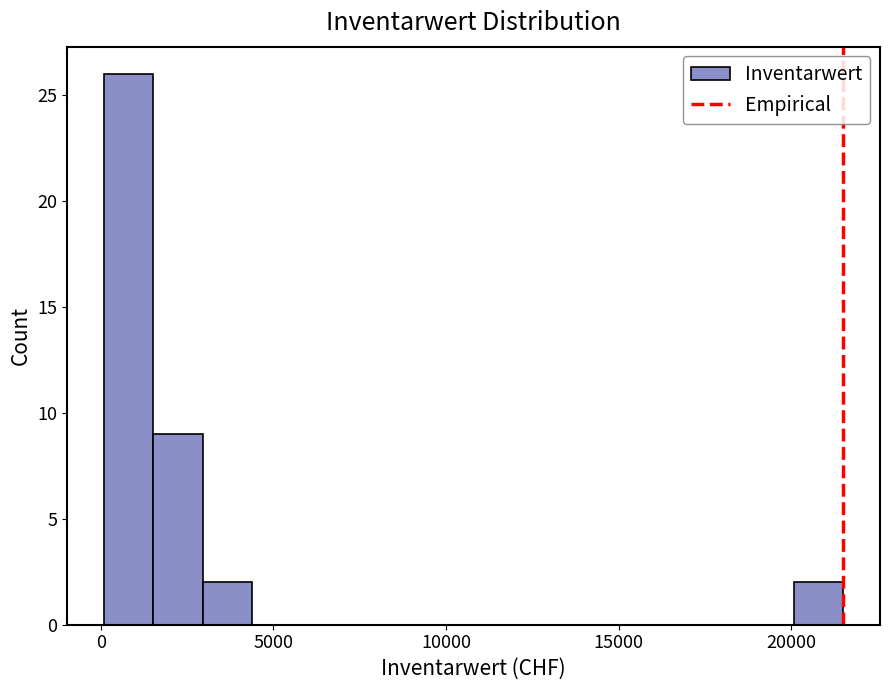

Around what value on the x-axis is the tallest bar? Give the approximate position of its centre, as read against the axis.

1000